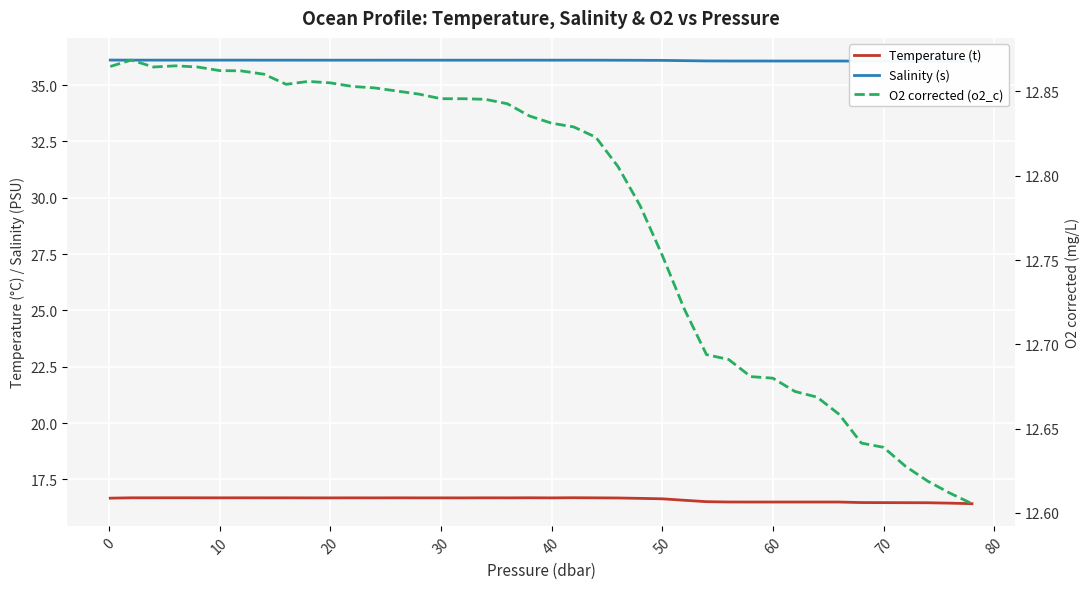

Which series has the largest total across all categories?

Salinity (s)